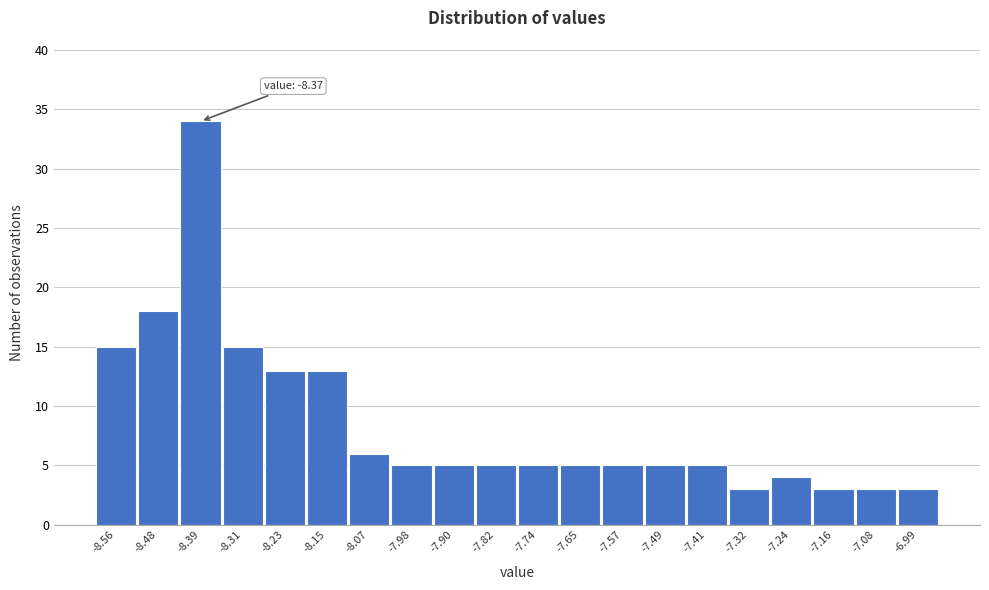

Reading left to right, extract all data points from this chart.

15	18	34	15	13	13	6	5	5	5	5	5	5	5	5	3	4	3	3	3